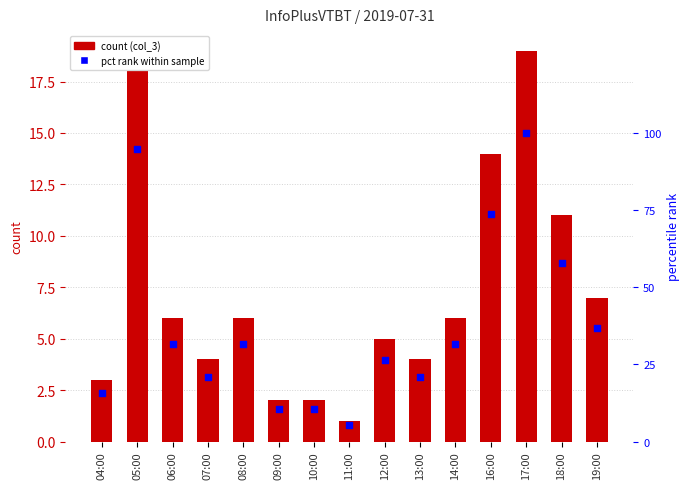

At how many categories does at least one series exceed 77?

2